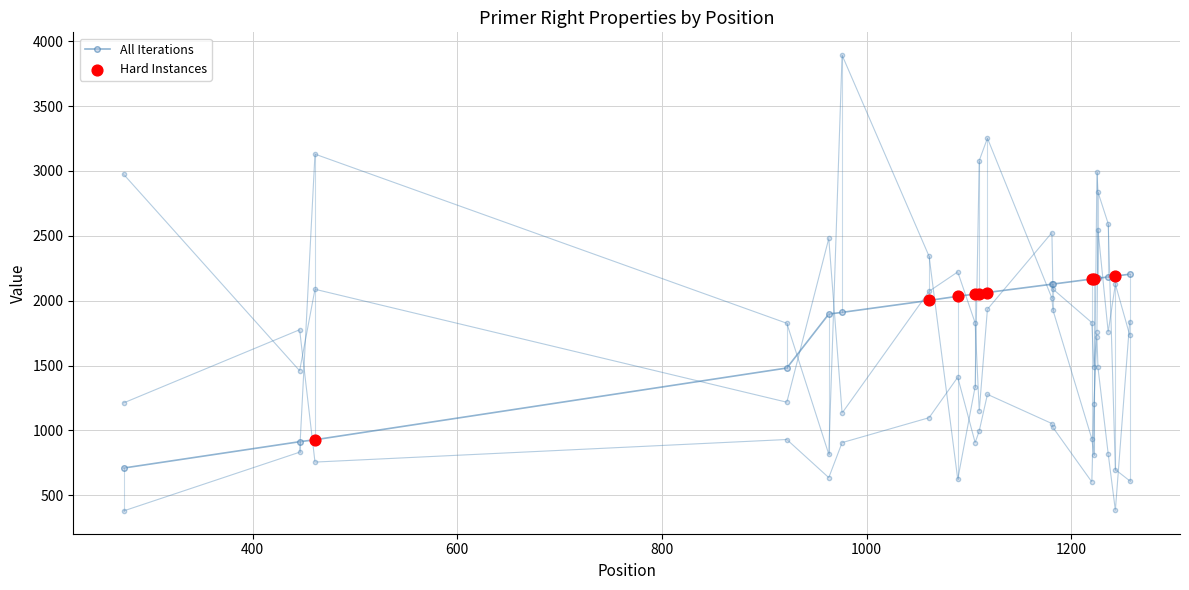

What is the total value across all series at 1225?

8643.5